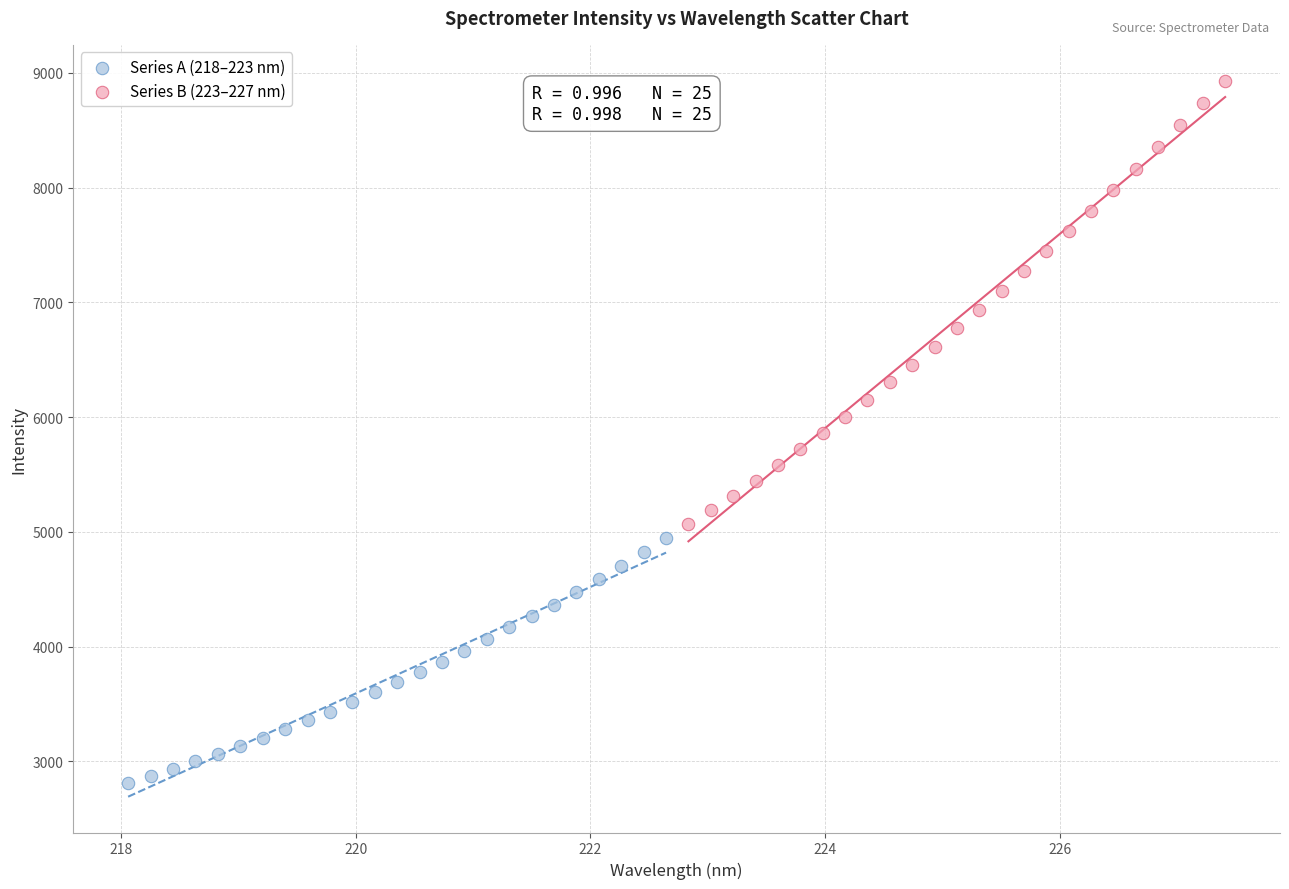

Which series reaches the minimum Y coordinate?

Series A (218–223 nm)